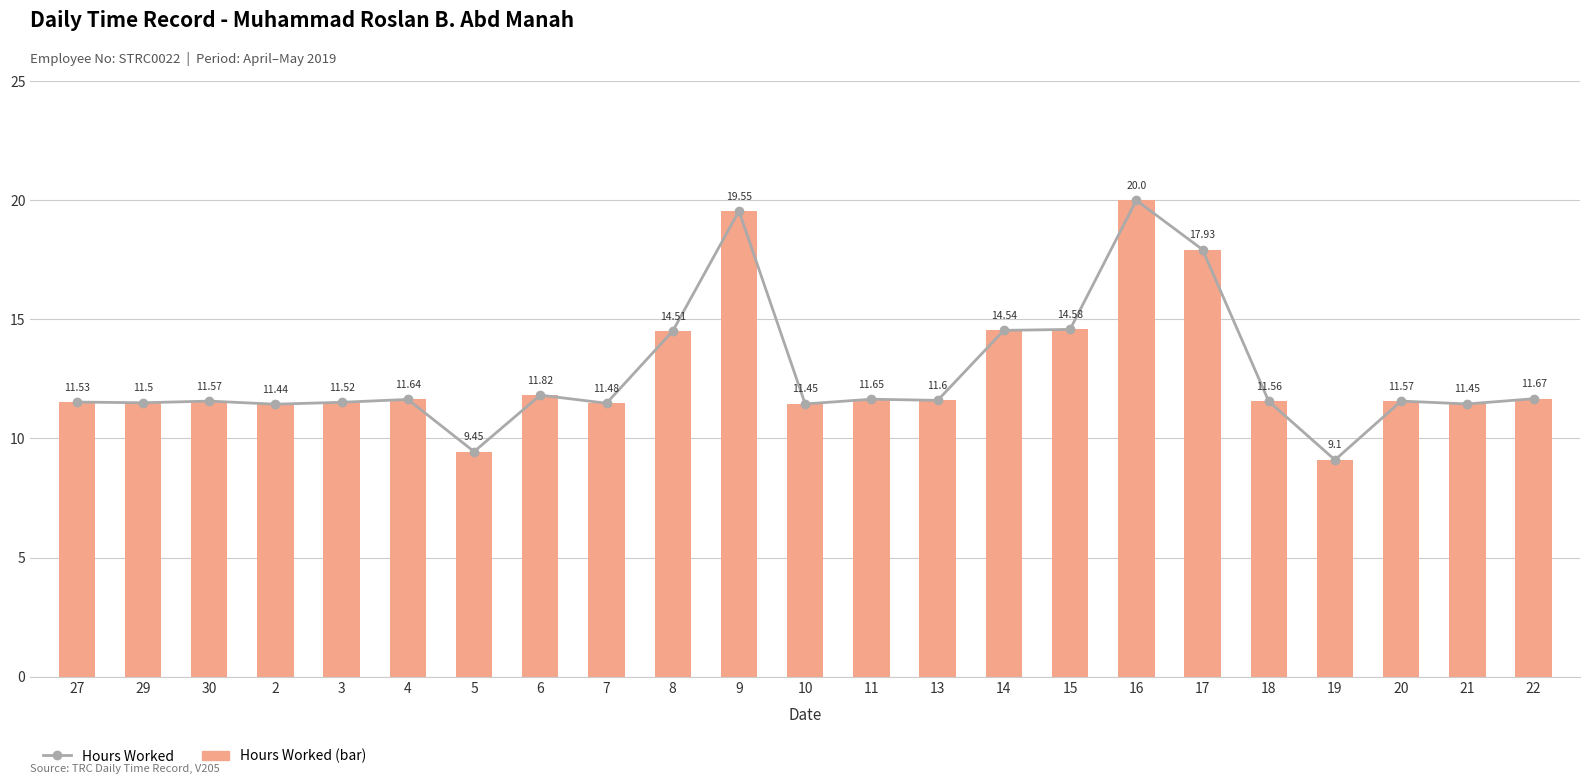

Where does the Hours Worked series first go above 11?

27